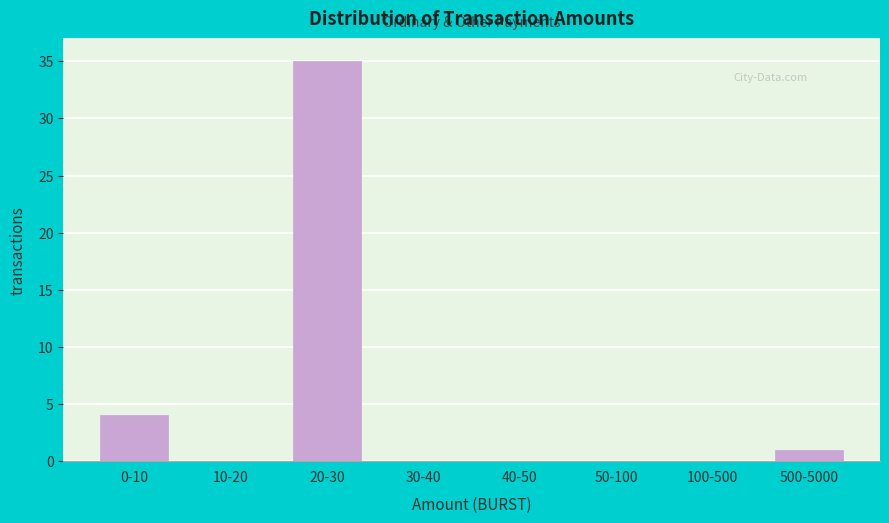

Reading left to right, what are all the values shown in this chart?

0-10=4	10-20=0	20-30=35	30-40=0	40-50=0	50-100=0	100-500=0	500-5000=1